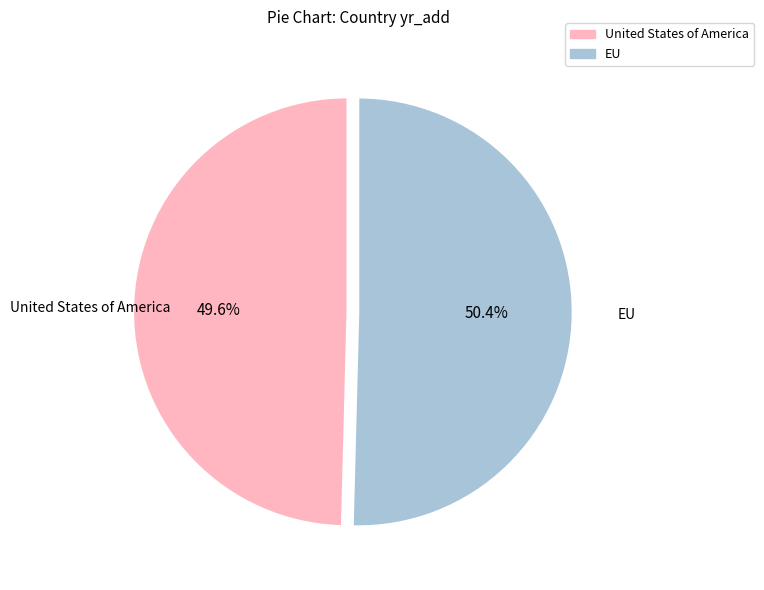

To the nearest percent, what is the difference between the largest and smallest slice percentages?

1%